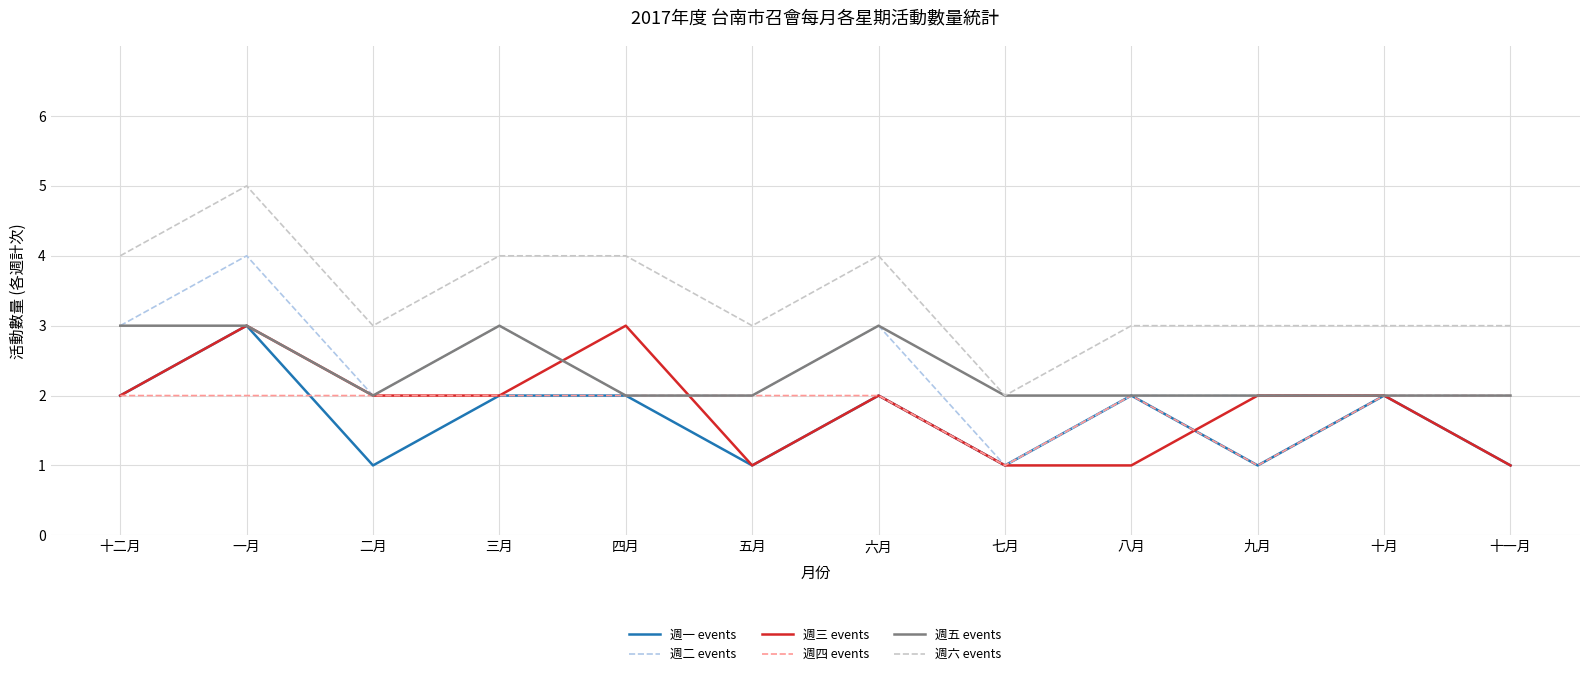

What position from the left is 八月?

9